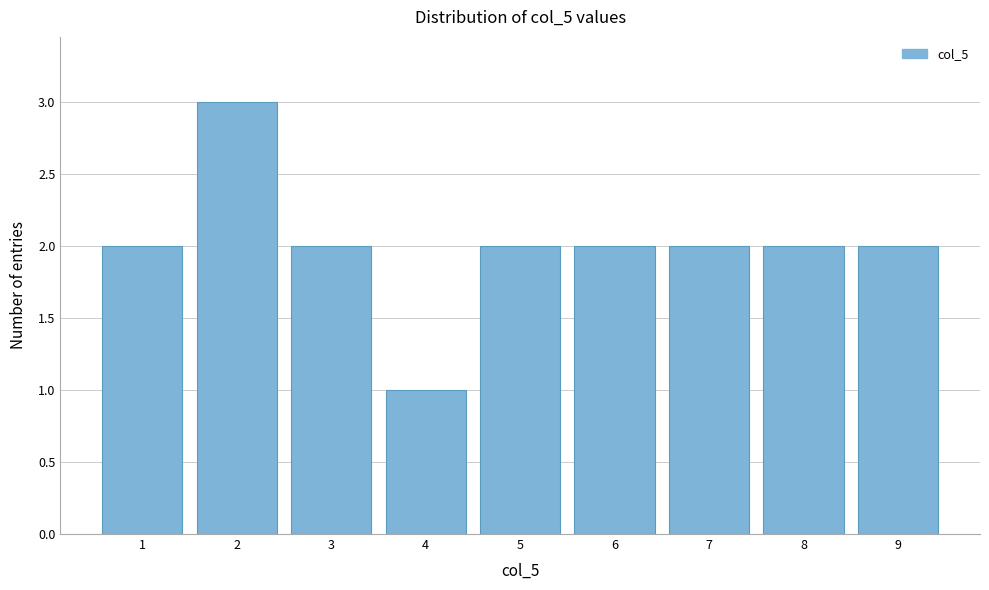

Reading left to right, extract all data points from this chart.

2	3	2	1	2	2	2	2	2